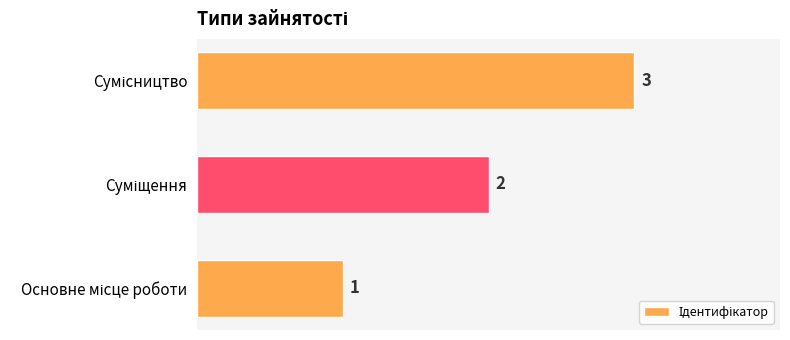

What is the greatest value displayed?

3